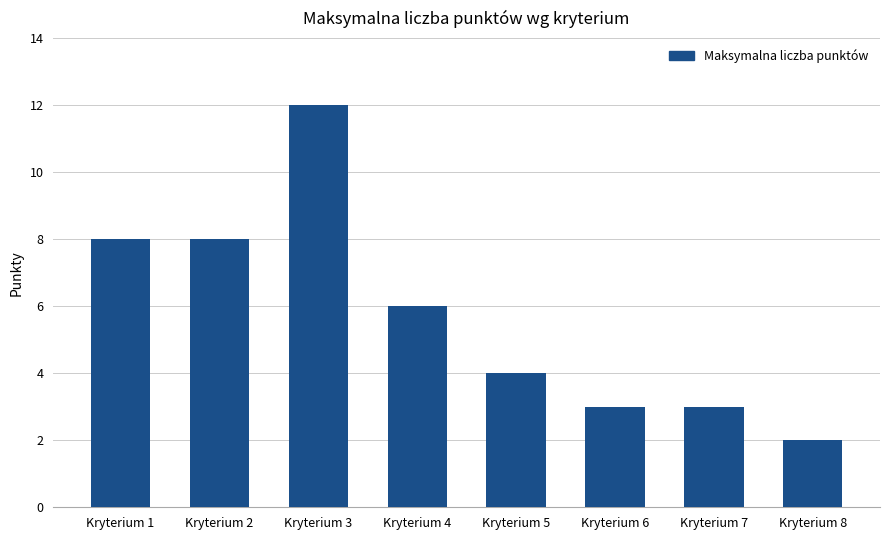

What is the sum of the values at Kryterium 7 and Kryterium 3?

15